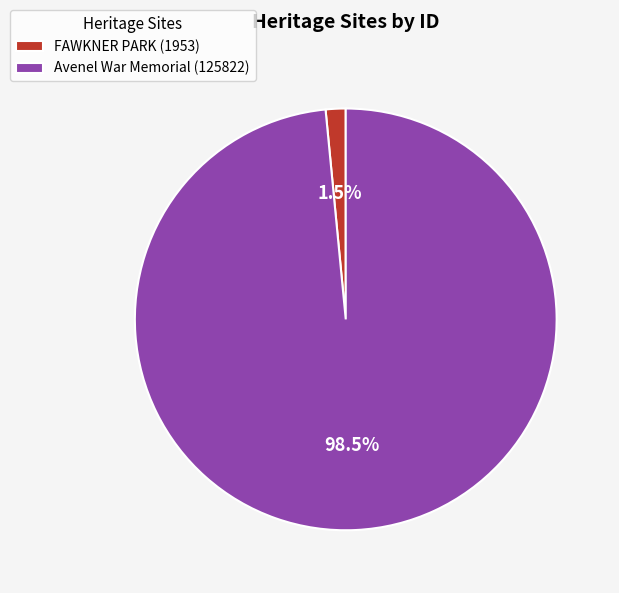

Do Avenel War Memorial (125822) and FAWKNER PARK (1953) together represent more than half of the pie?

Yes